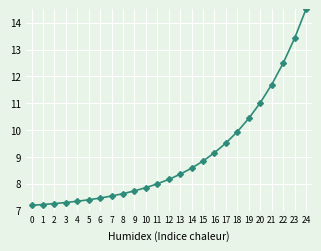

What is the value of the 19th point from the left?

9.9